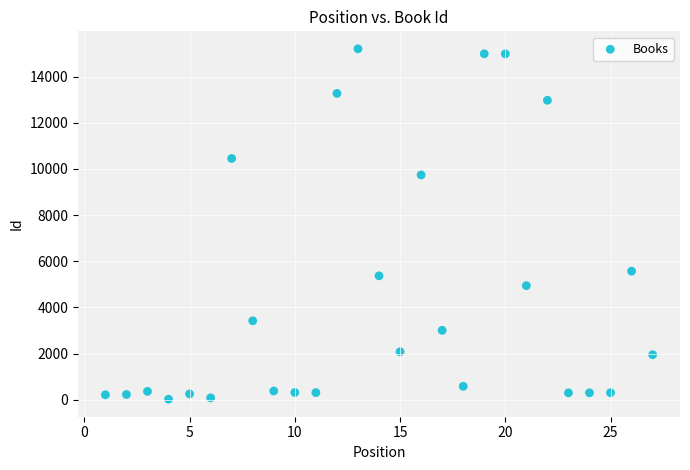

What is the range of X values (max minus min)?

26